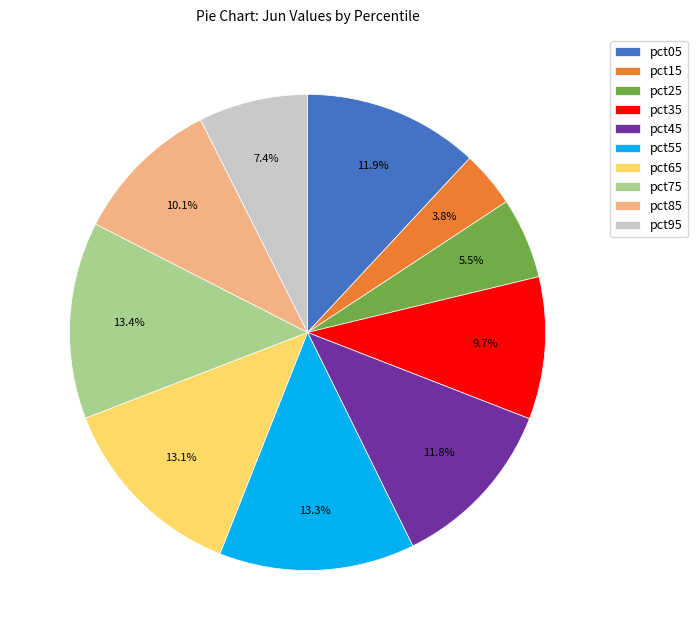

To the nearest percent, what is the difference between the largest and smallest slice percentages?

10%